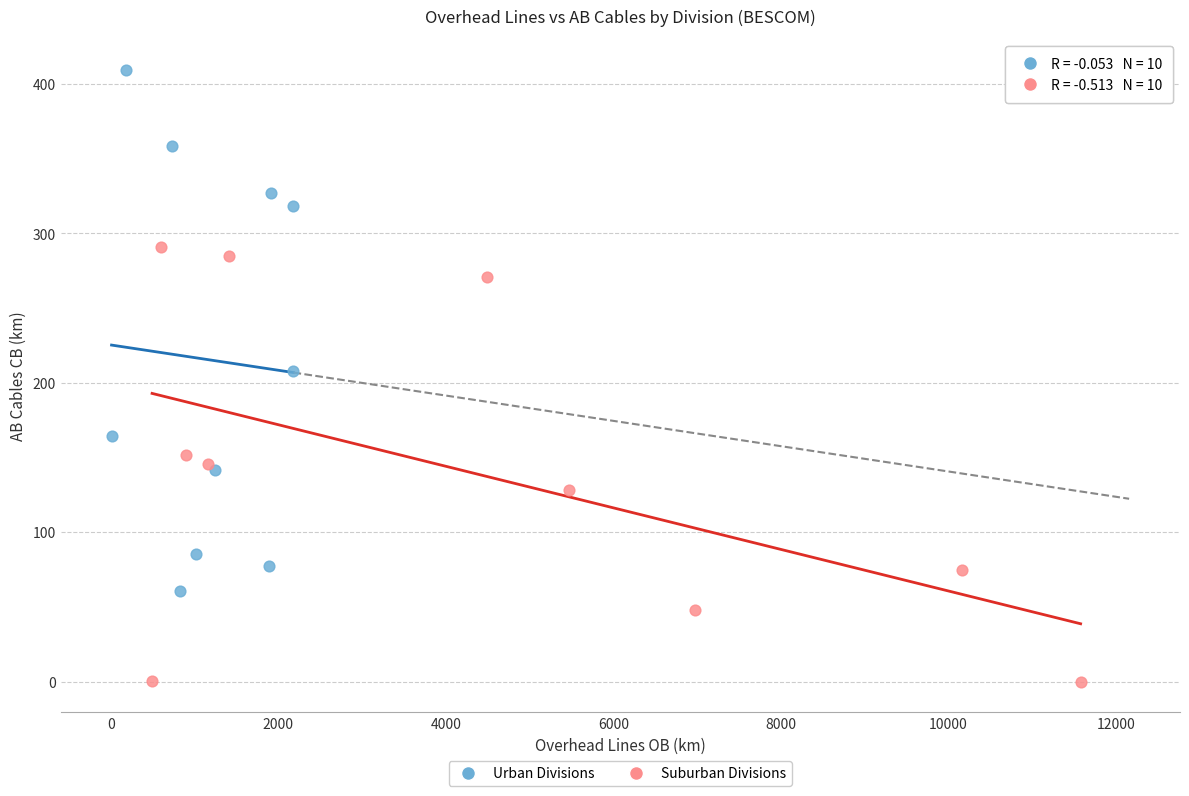

What are all the series names shown in the legend?

Urban Divisions, Suburban Divisions